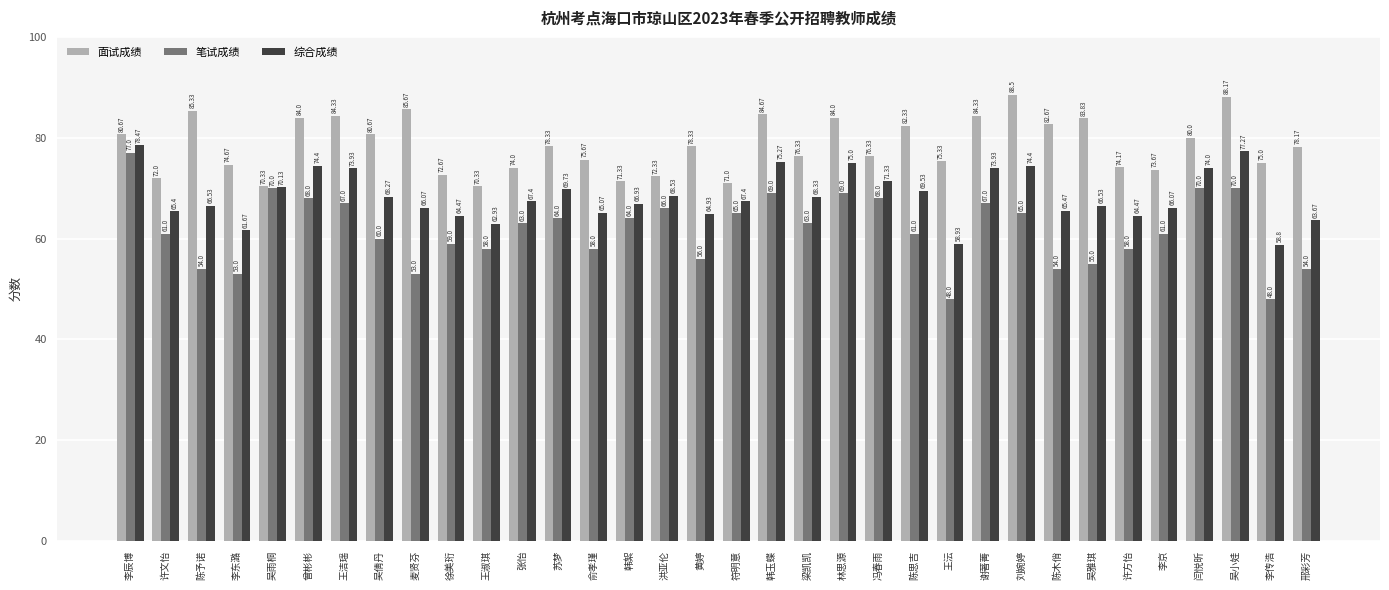

True or false: 面试成绩 has a value of 109.2 at 许文怡.

False